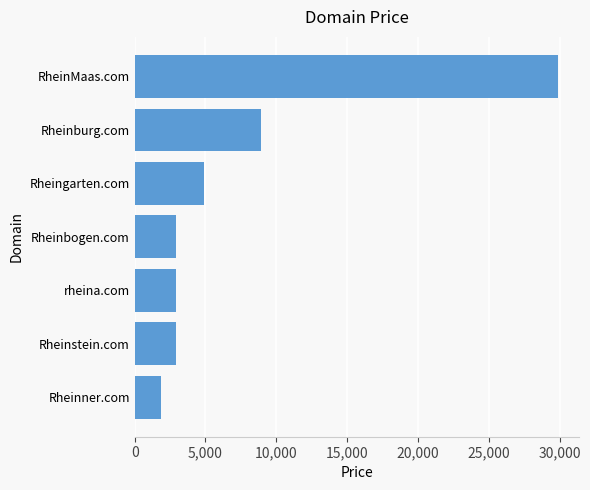

The value at Rheingarten.com is 8062. True or false?

False